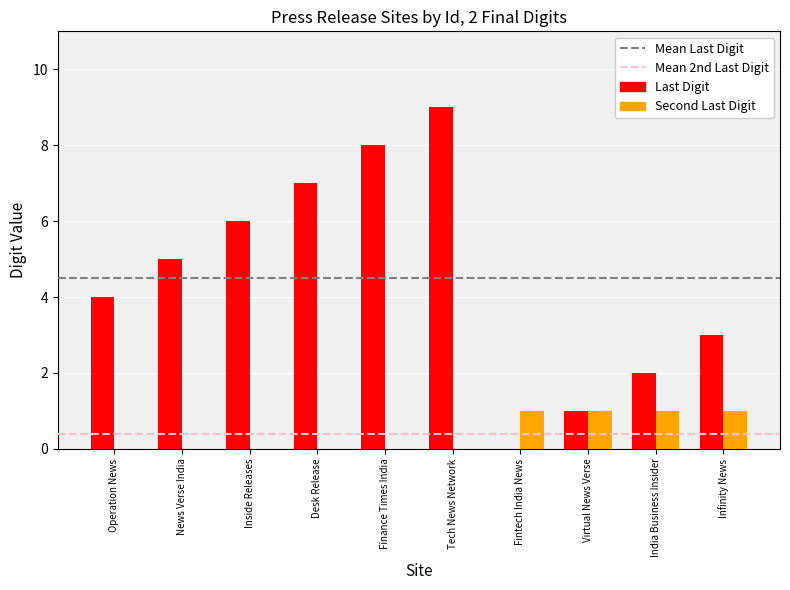

What is the highest value of the Second Last Digit series?

1